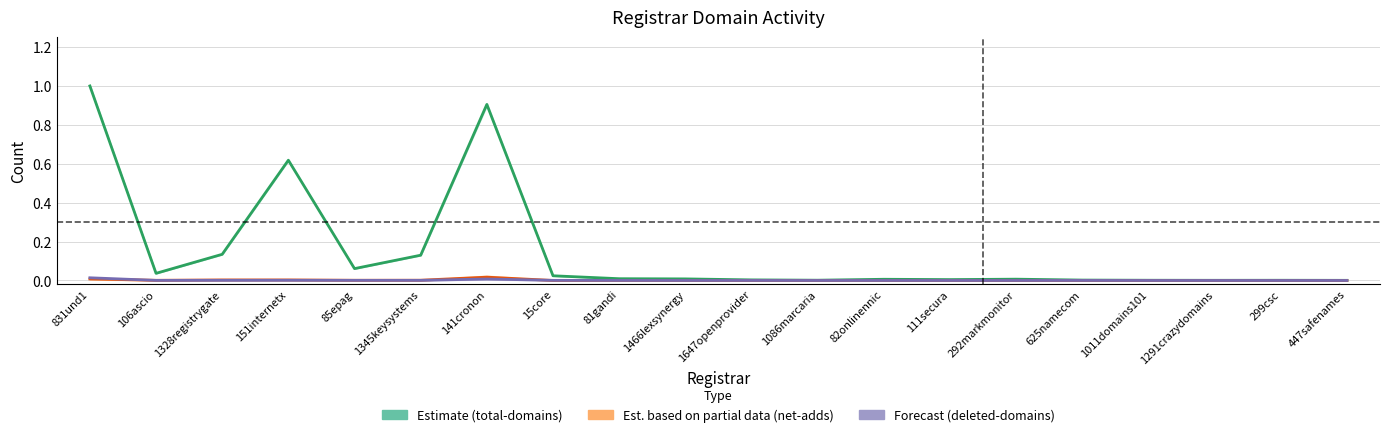

Where do deleted-domains-nograce and net-adds-1-yr first cross each other?

831und1 and 106ascio